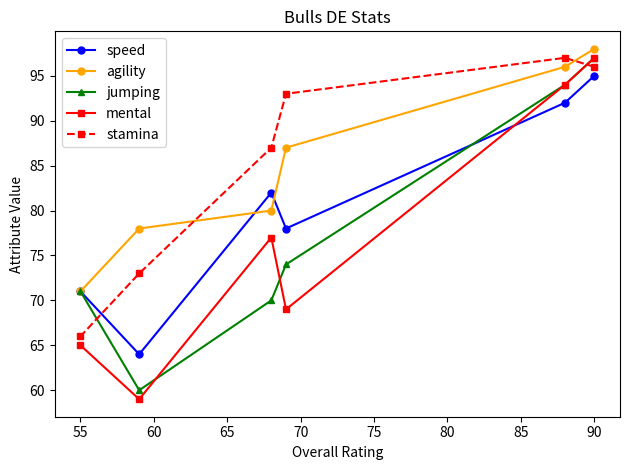

What is the maximum value for stamina?

97